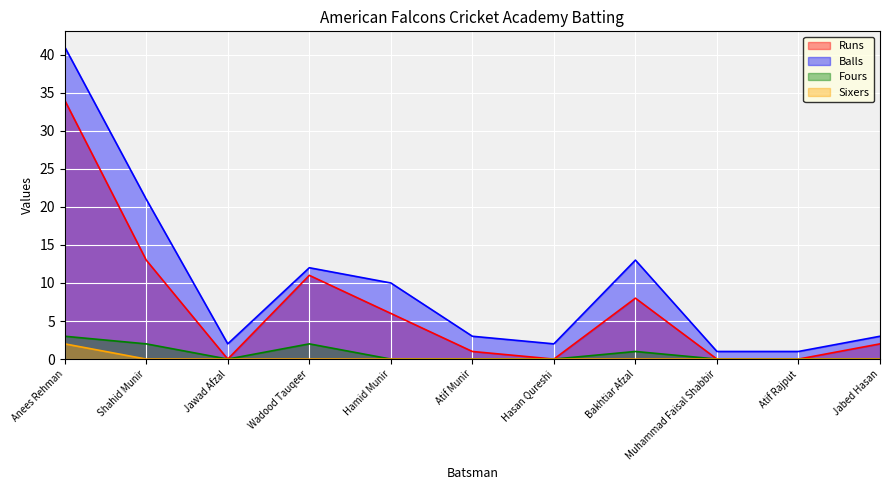

Reading left to right, list all the values displayed in this chart.

Runs: Anees Rehman=34	Shahid Munir=13	Jawad Afzal=0	Wadood Tauqeer=11	Hamid Munir=6	Atif Munir=1	Hasan Qureshi=0	Bakhtiar Afzal=8	Muhammad Faisal Shabbir=0	Atif Rajput=0	Jabed Hasan=2
Balls: Anees Rehman=41	Shahid Munir=21	Jawad Afzal=2	Wadood Tauqeer=12	Hamid Munir=10	Atif Munir=3	Hasan Qureshi=2	Bakhtiar Afzal=13	Muhammad Faisal Shabbir=1	Atif Rajput=1	Jabed Hasan=3
Fours: Anees Rehman=3	Shahid Munir=2	Jawad Afzal=0	Wadood Tauqeer=2	Hamid Munir=0	Atif Munir=0	Hasan Qureshi=0	Bakhtiar Afzal=1	Muhammad Faisal Shabbir=0	Atif Rajput=0	Jabed Hasan=0
Sixers: Anees Rehman=2	Shahid Munir=0	Jawad Afzal=0	Wadood Tauqeer=0	Hamid Munir=0	Atif Munir=0	Hasan Qureshi=0	Bakhtiar Afzal=0	Muhammad Faisal Shabbir=0	Atif Rajput=0	Jabed Hasan=0